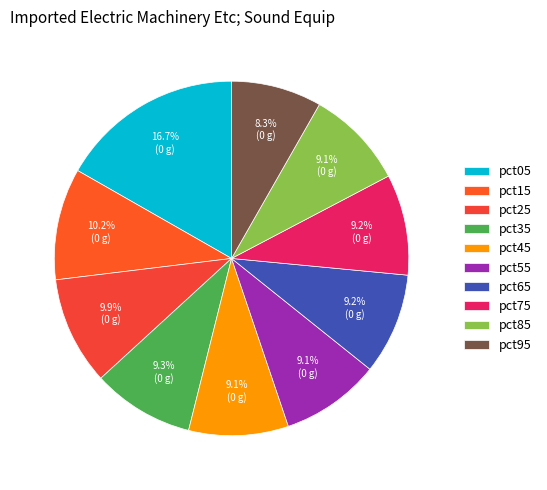

What percentage is the pct95 slice, to the nearest percent?

8%